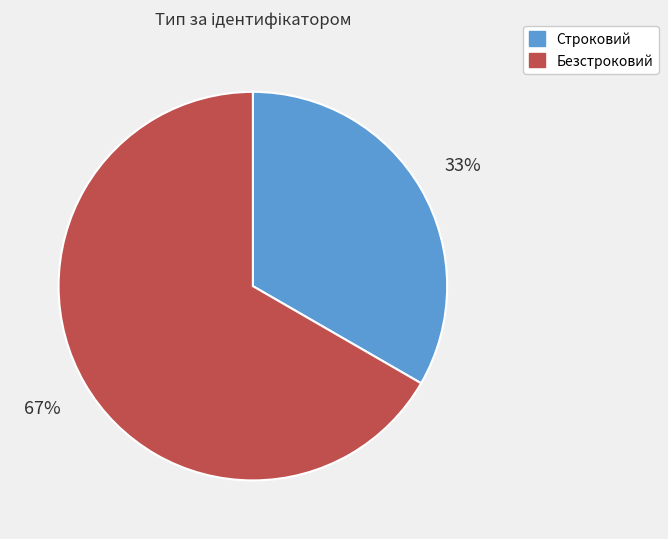

Combined, do Строковий and Безстроковий account for over 50%?

Yes